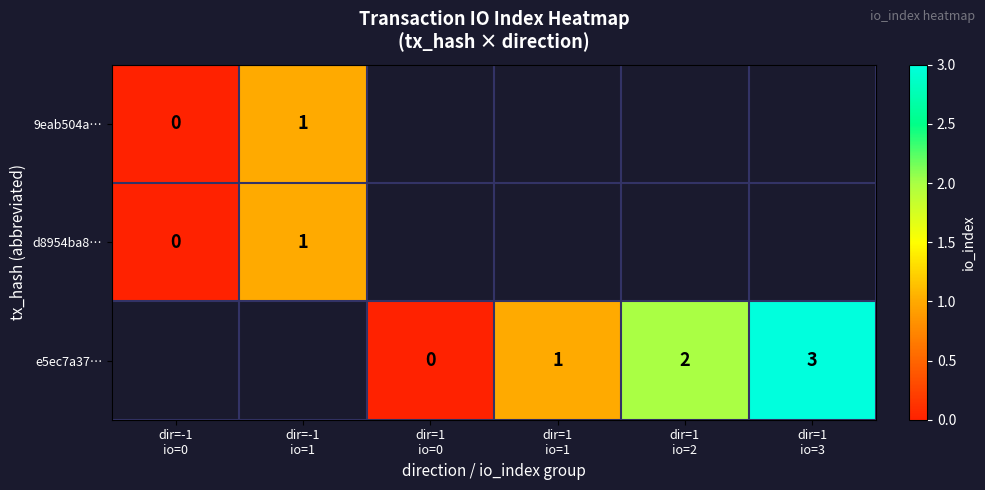

How many categories are shown in the chart?

6